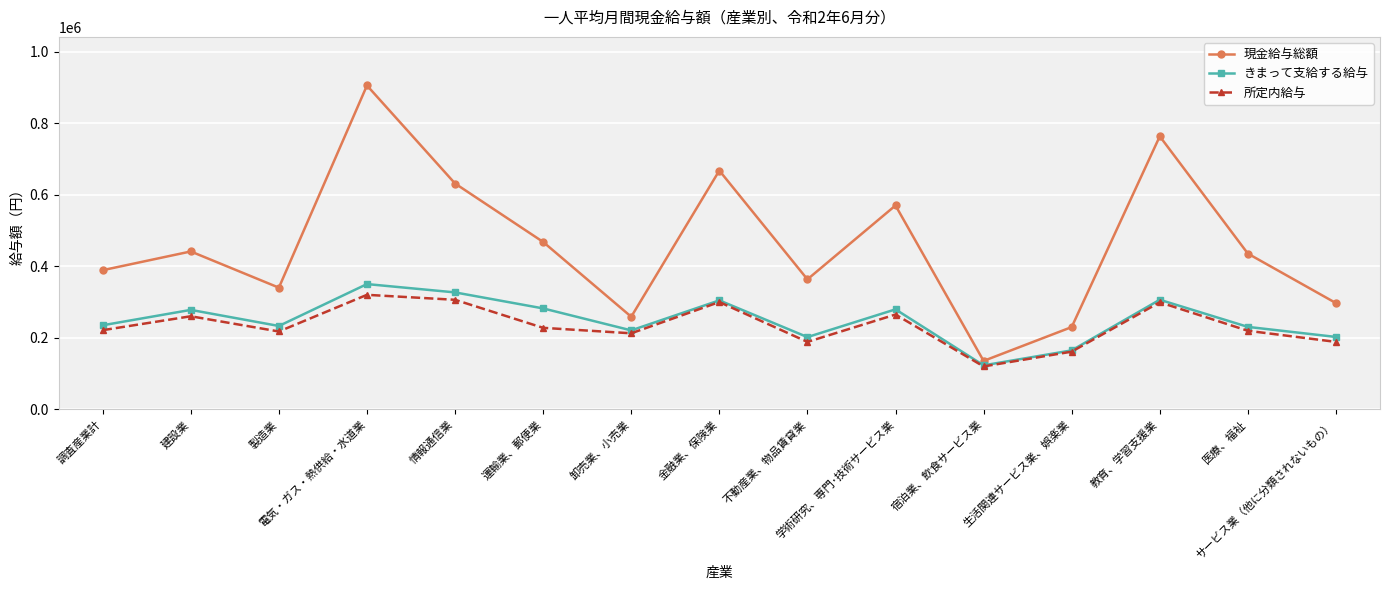

Where is the first local maximum for 現金給与総額?

建設業